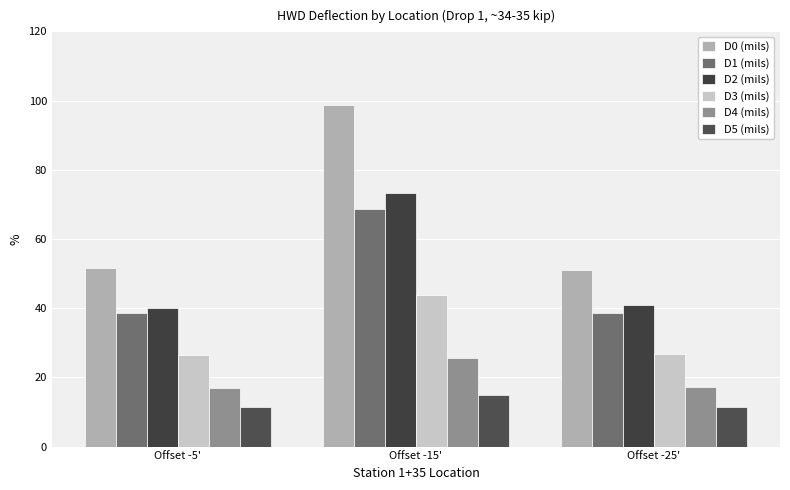

List the series in order of their peak value, highest first.

D0 (mils), D2 (mils), D1 (mils), D3 (mils), D4 (mils), D5 (mils)